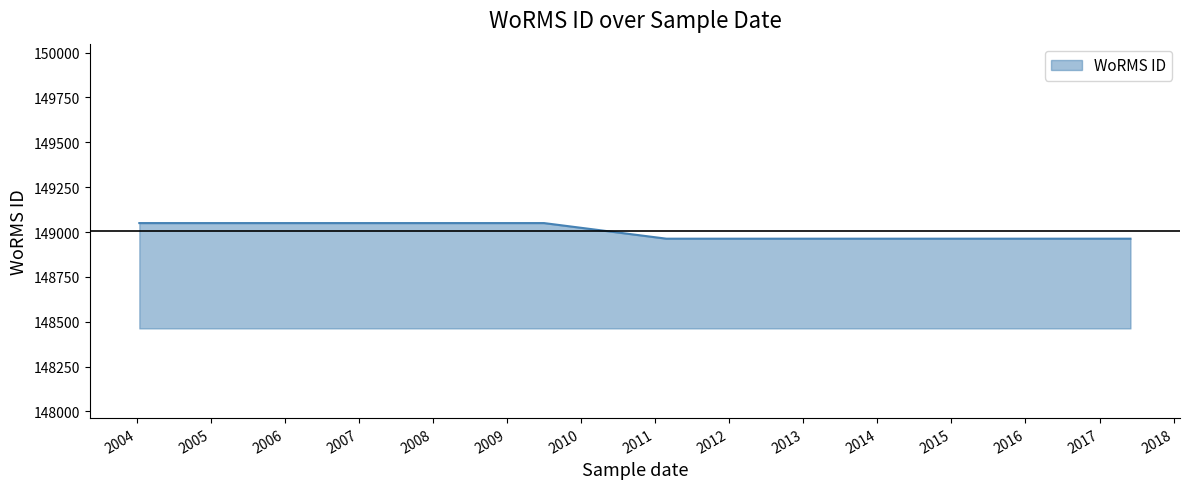

Does the chart have visible grid lines?

No